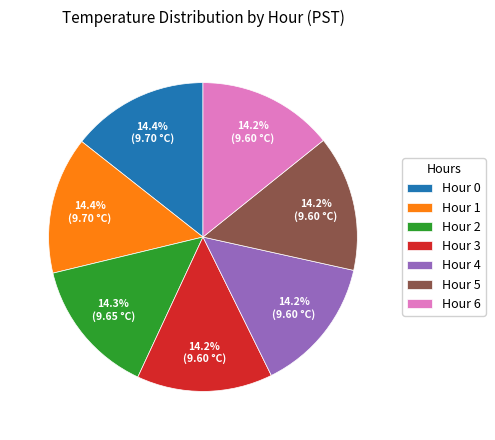

Does any single category account for the majority?

No